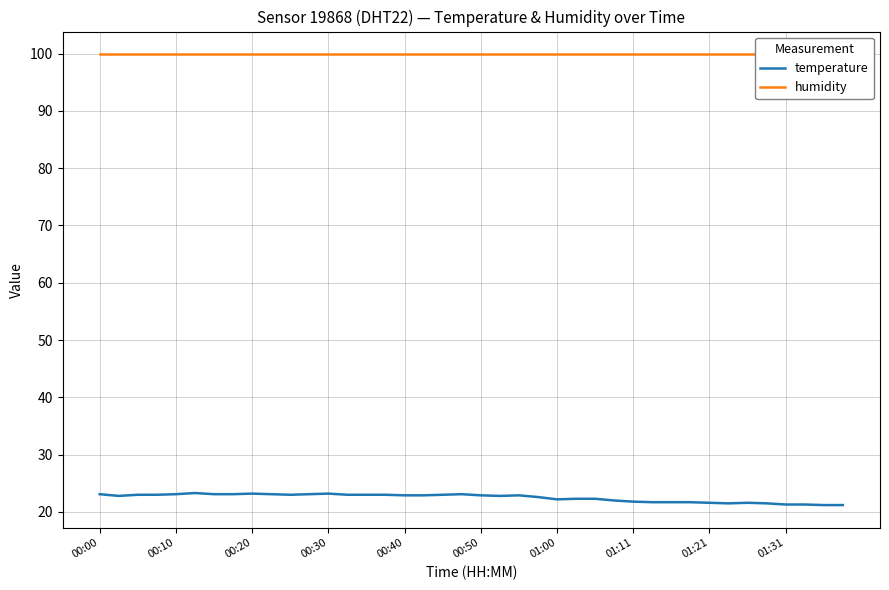

Which series has the widest spread of values?

temperature